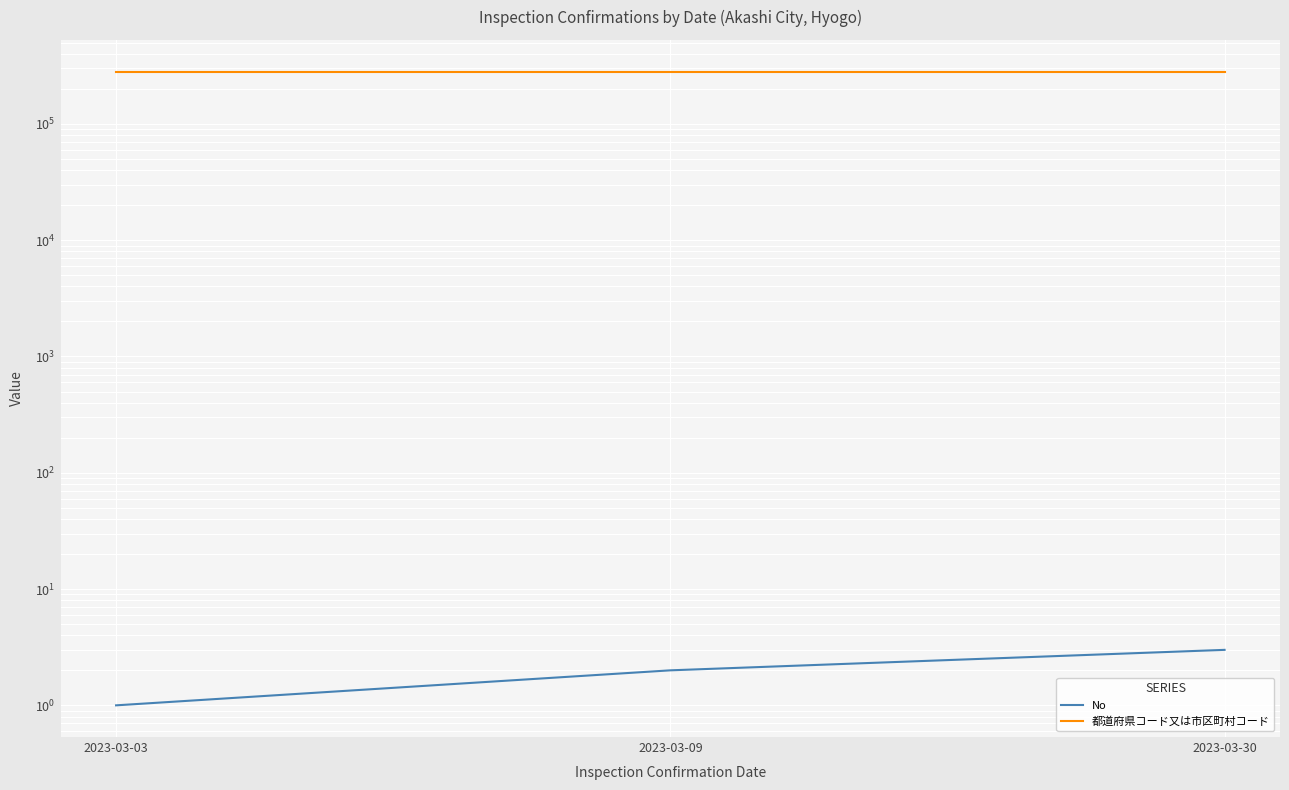

Which series has the widest spread of values?

No